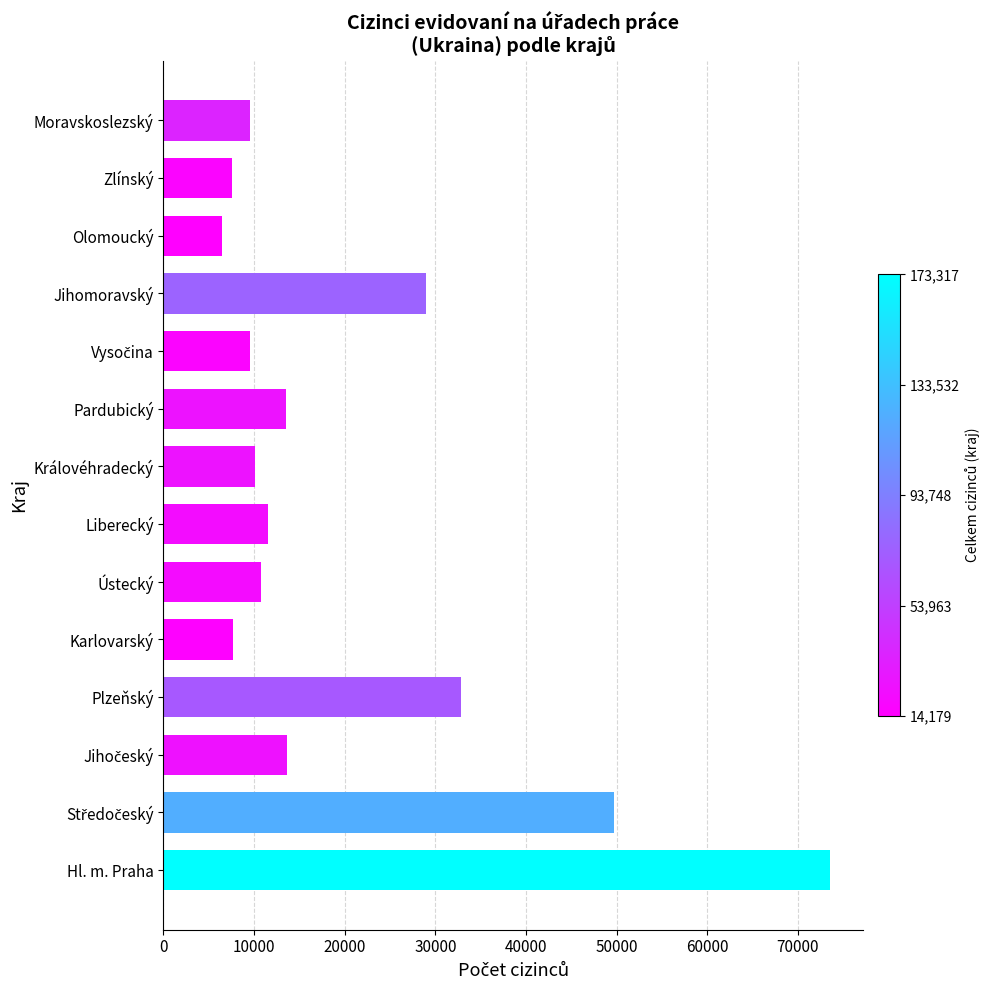

The chart shows a value of 32818 at Plzeňský. True or false?

True